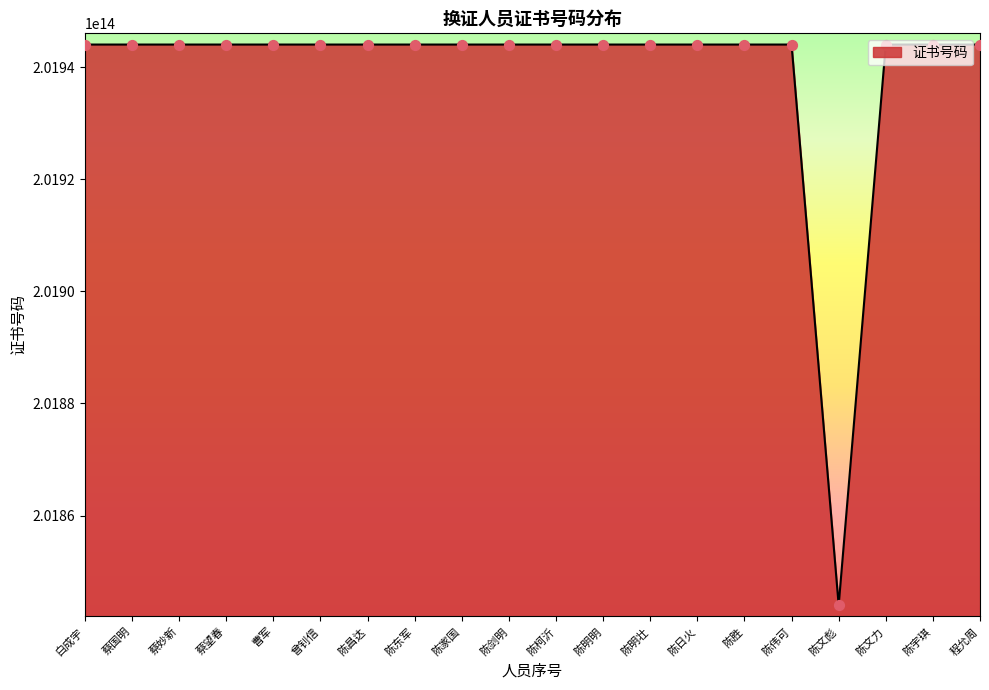

What is the ratio of the value at 陈伟可 to the value at 陈明明?

1.0